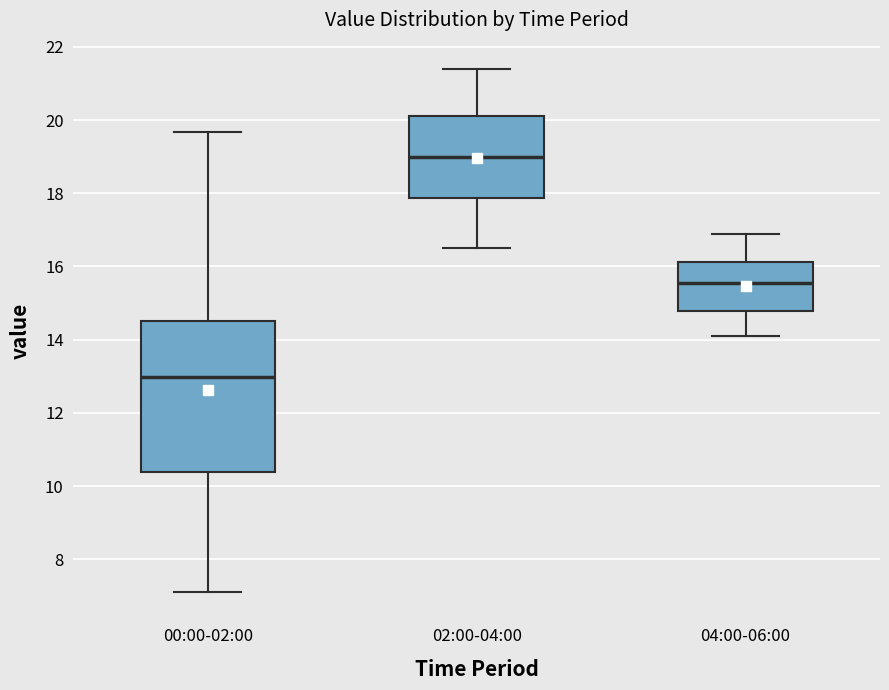

Which box's median line is the highest?

02:00-04:00